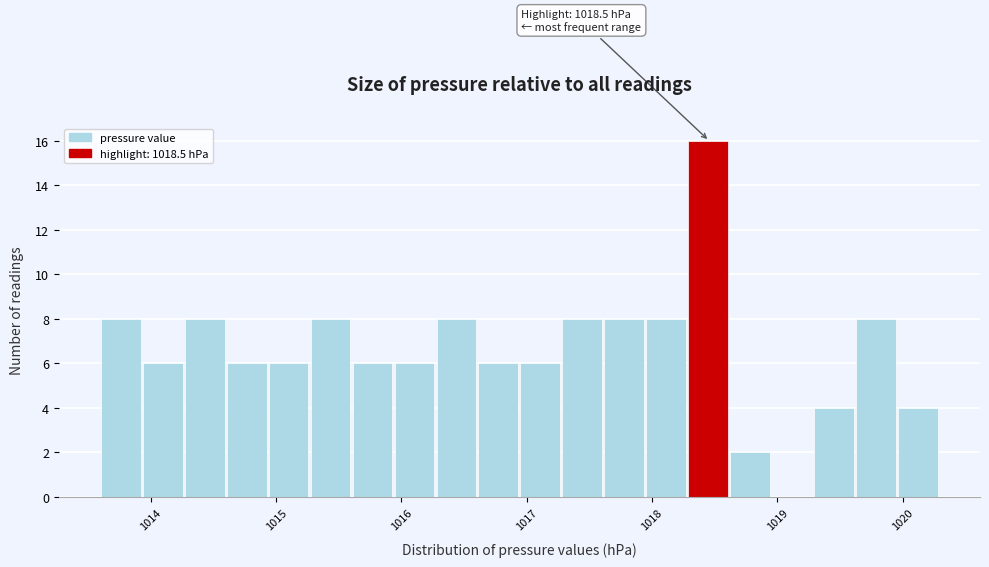

Around what value on the x-axis is the tallest bar? Give the approximate position of its centre, as read against the axis.

1018.4